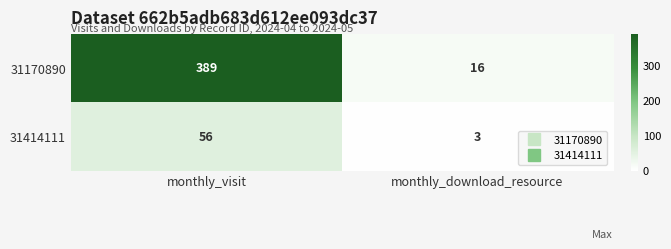

Between monthly_visit and monthly_download_resource, which series saw the biggest shift?

31170890